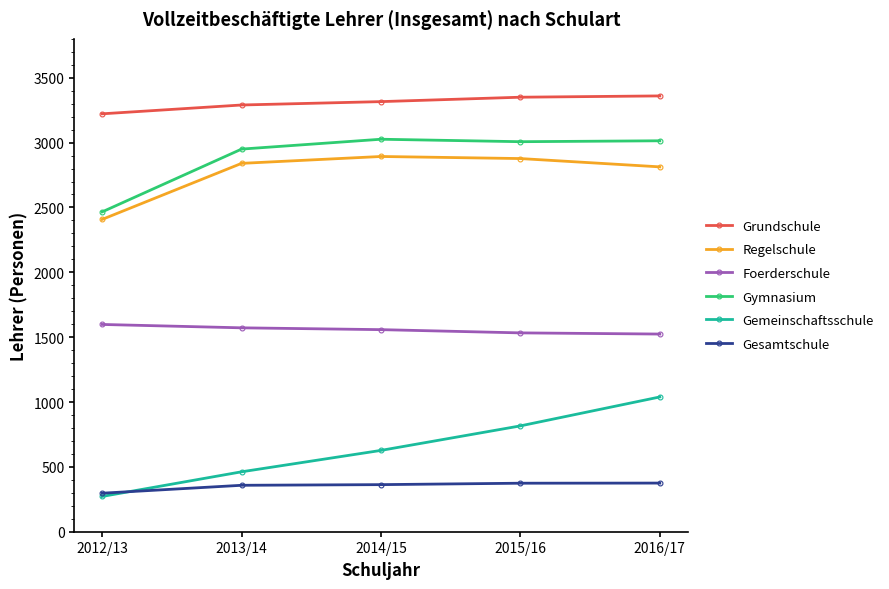

What is the value of the Gemeinschaftsschule point at the 4th from the left?

816